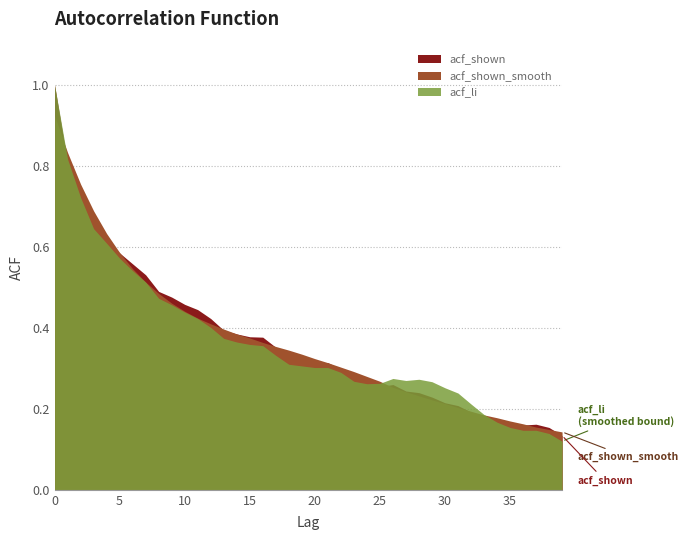

Which has a higher value, 5 or 4?

4